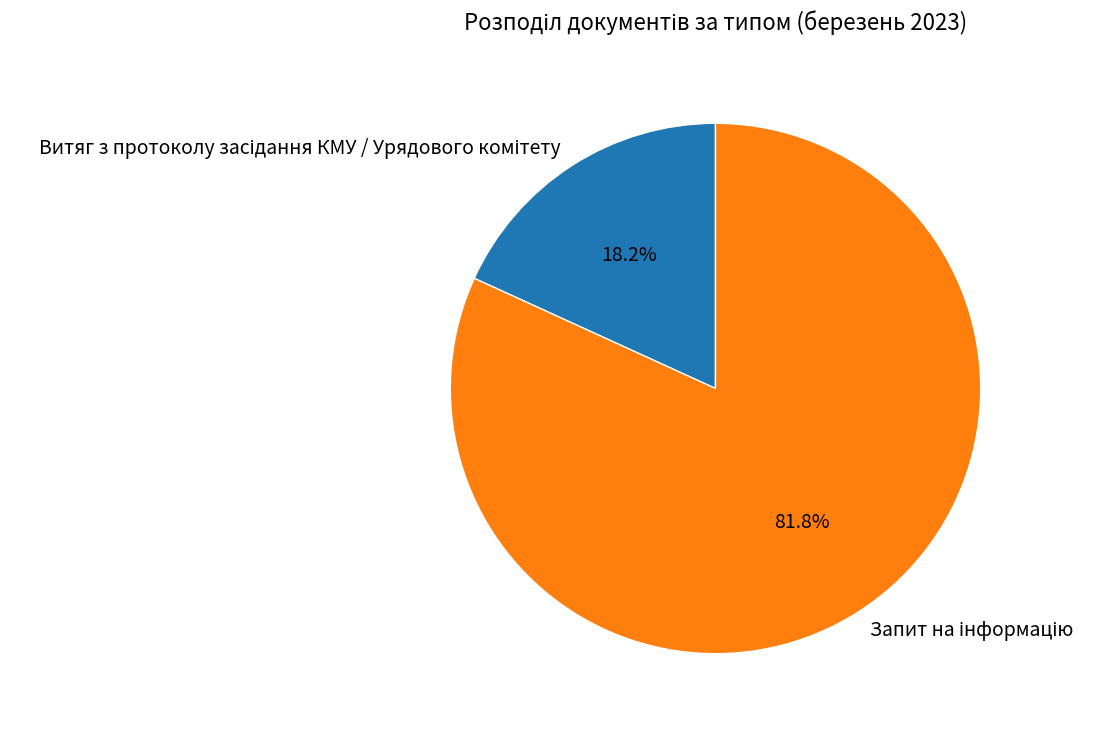

Is there any slice that represents more than half of the pie?

Yes